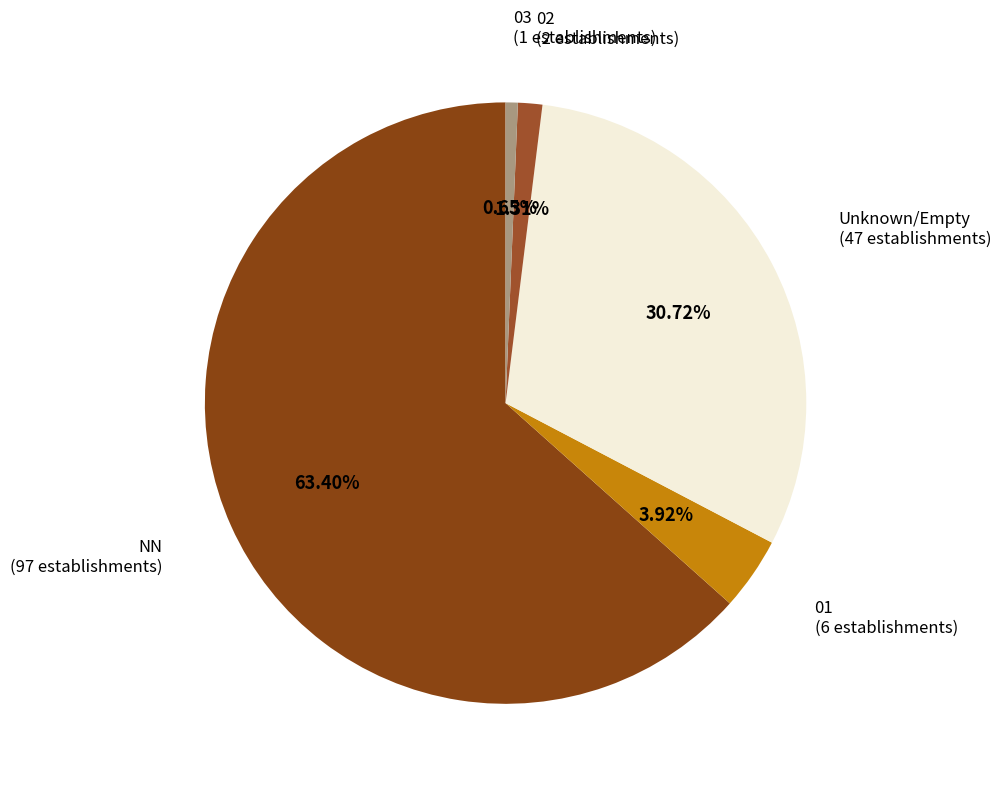

Which slice is the largest?

NN